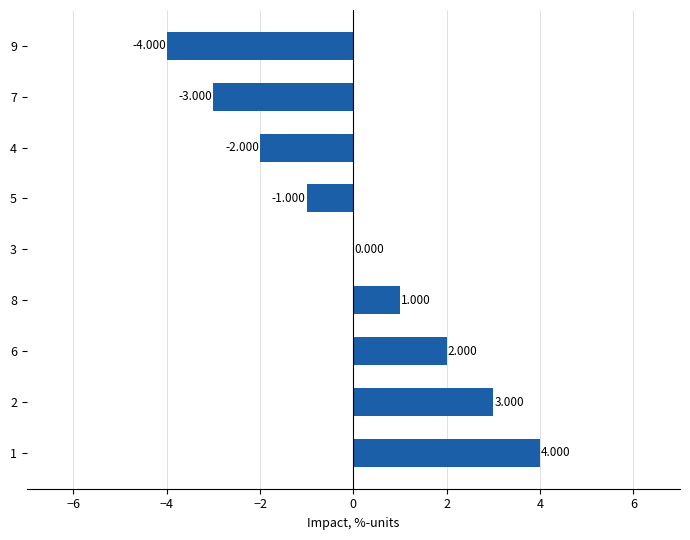

The chart shows a value of -5 at 6. True or false?

False